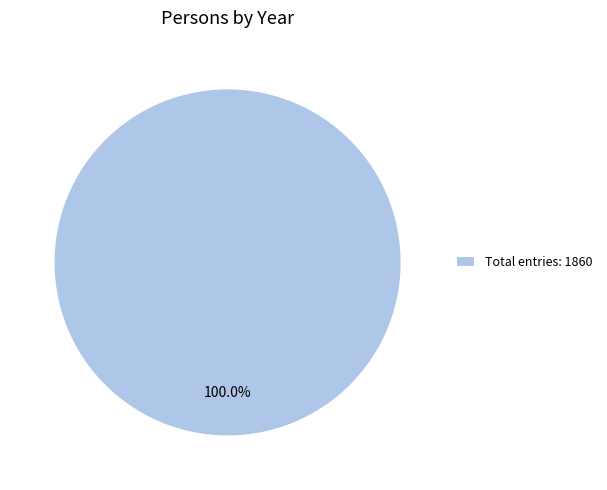

Rank the categories by value from lowest to highest.

Total entries: 1860